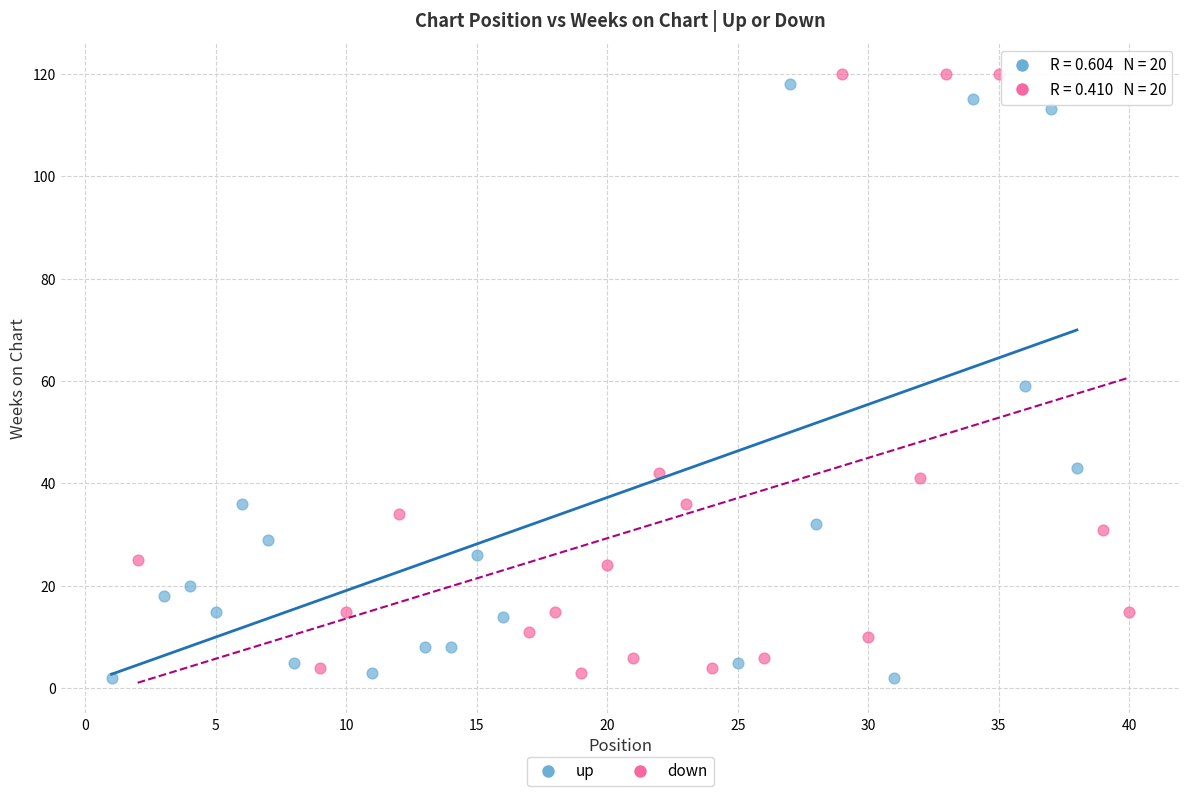

What are all the series names shown in the legend?

up, down